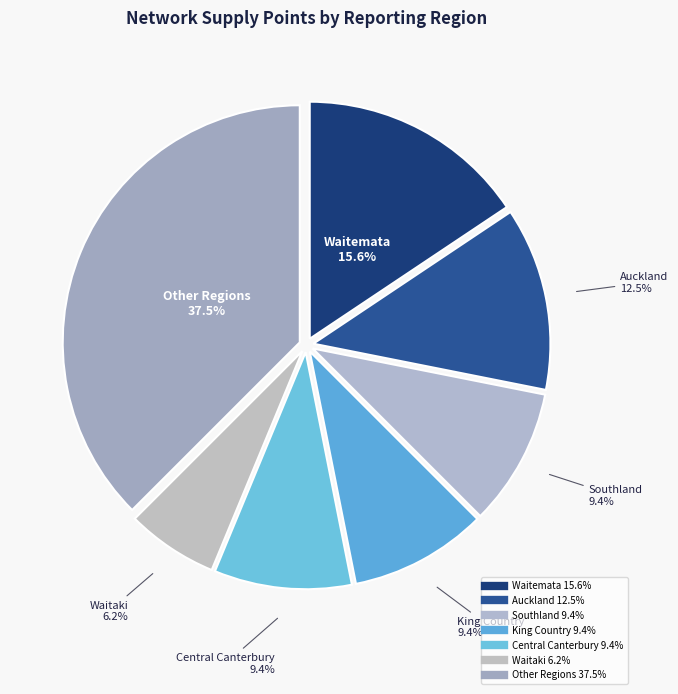

How many slices are in this pie chart?

7